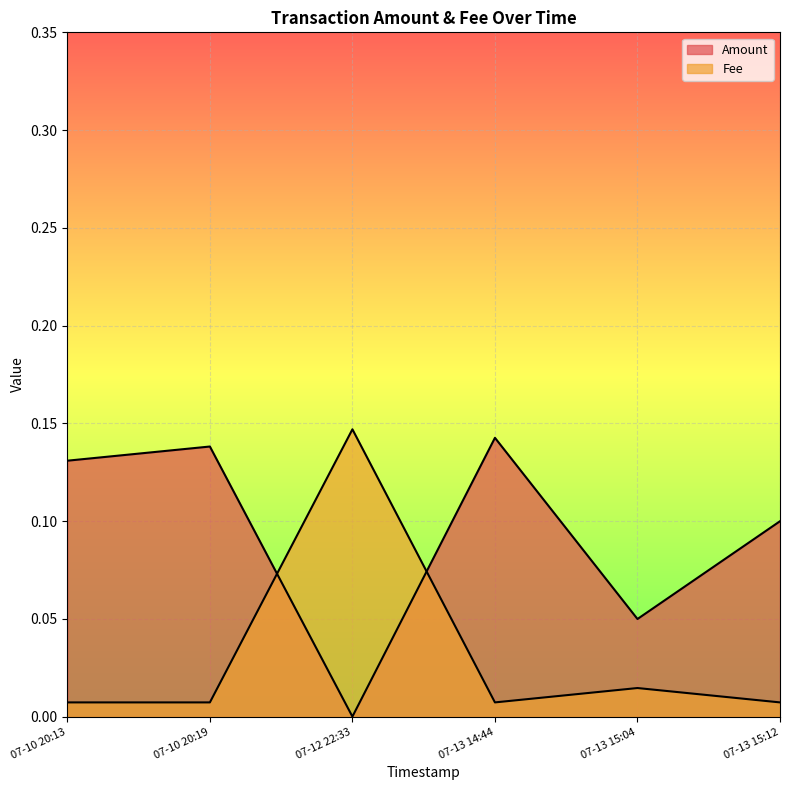

True or false: Fee has a value of 0.1 at 07-12 22:33.

False